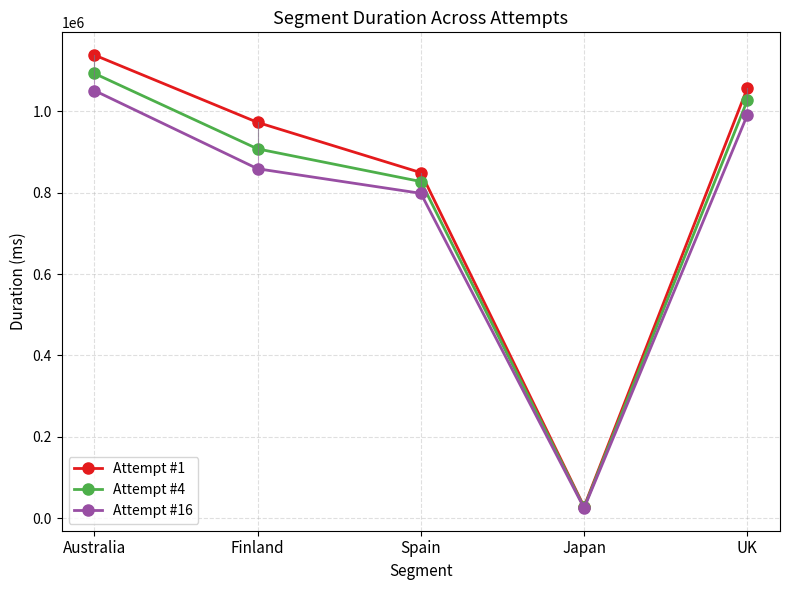

Which series changed the most between Australia and Japan?

Attempt #1